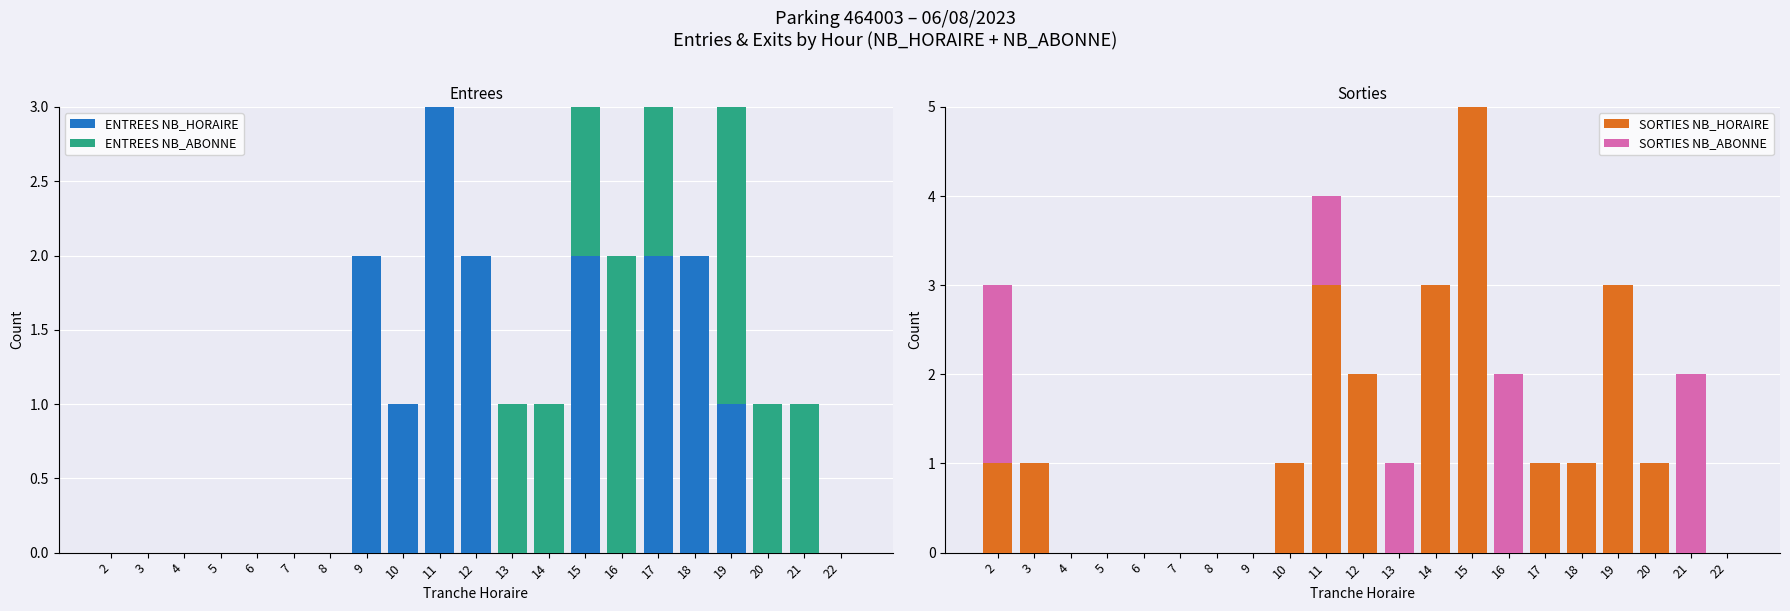

True or false: ENTREES NB_HORAIRE has a value of 1 at 12.

False